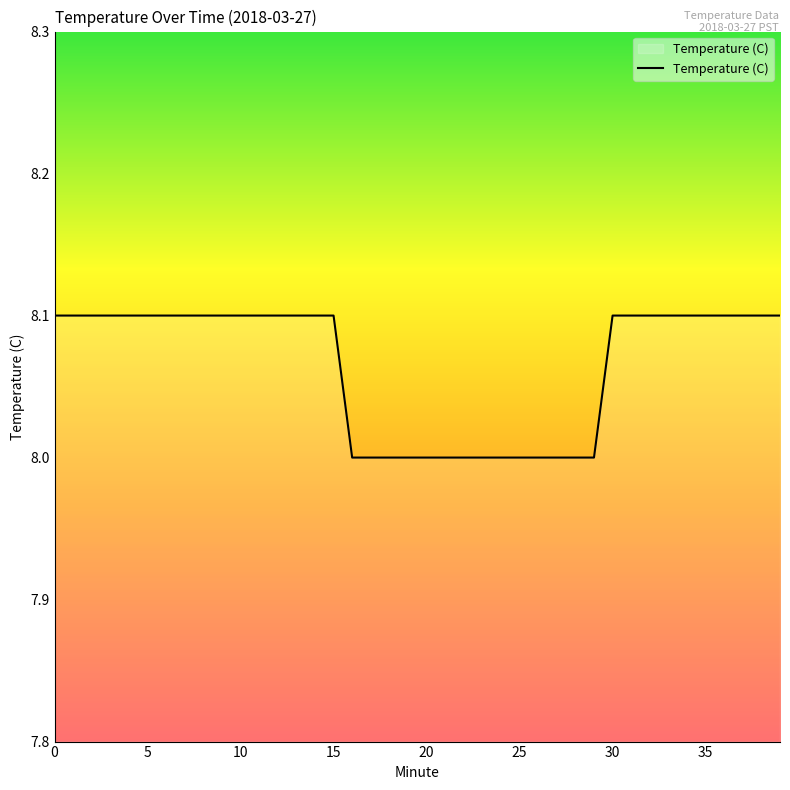

What is the minimum value shown in the chart?

8.0